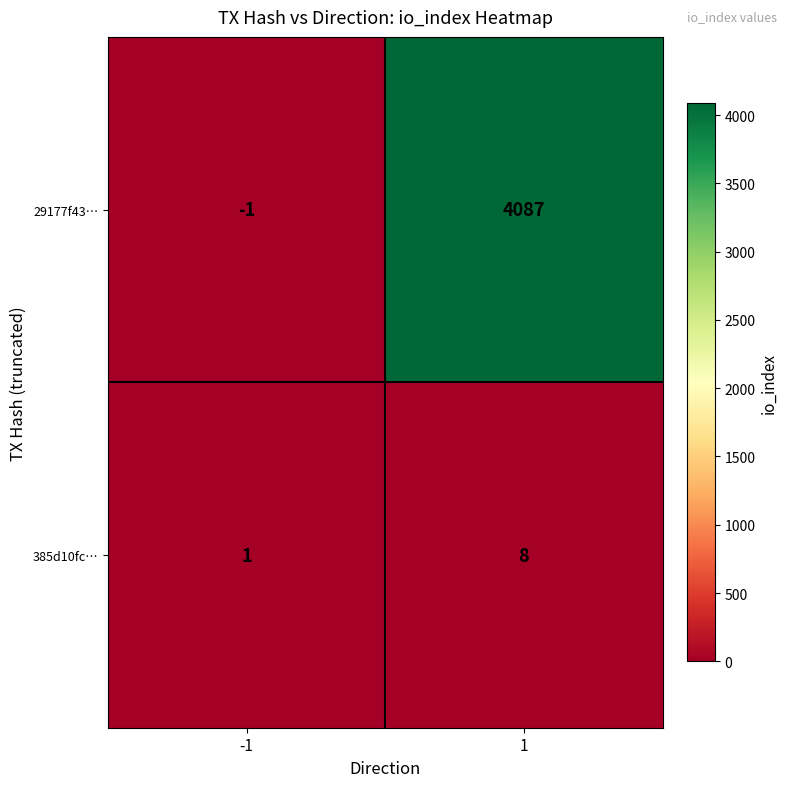

The value of 385d10fc… at 1 is 8. True or false?

True